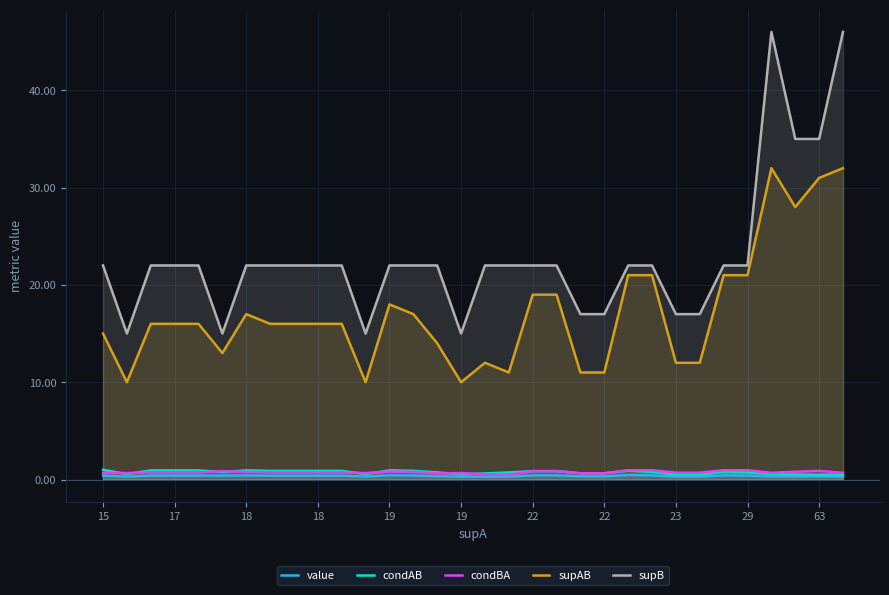

How many interior local peaks does the value series have?

5